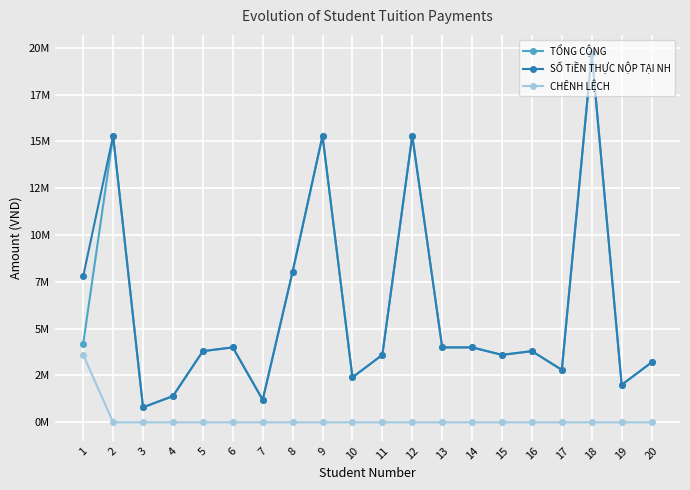

What are all the series names shown in the legend?

TỔNG CỘNG, SỐ TiỀN THỰC NỘP TẠI NH, CHÊNH LỆCH